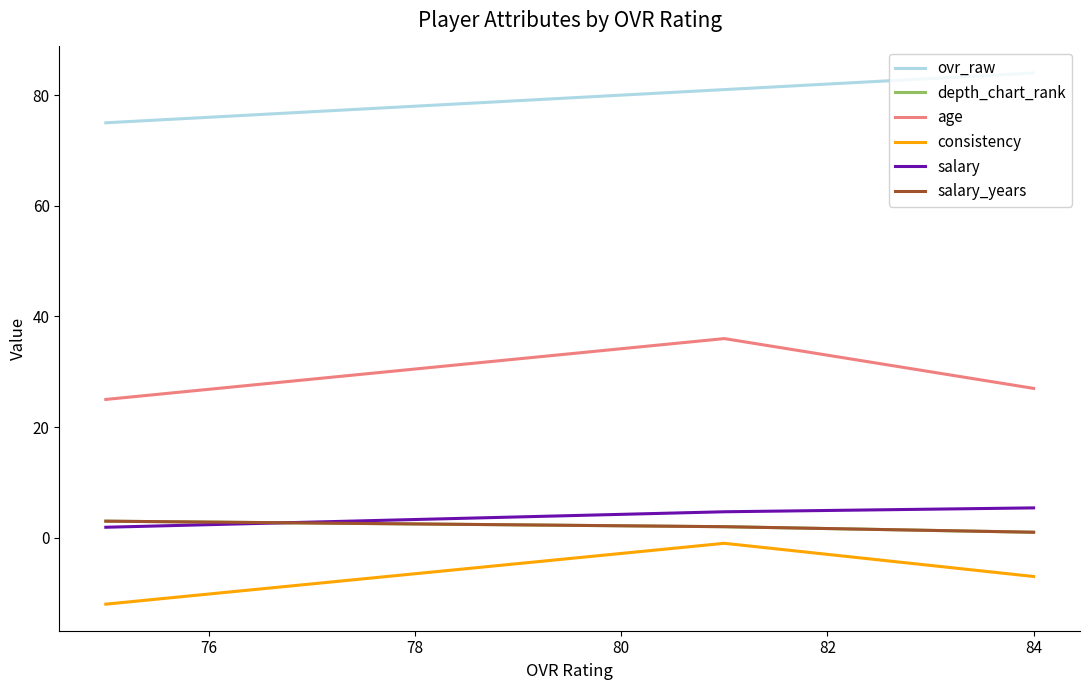

How many distinct data groups are displayed?

6